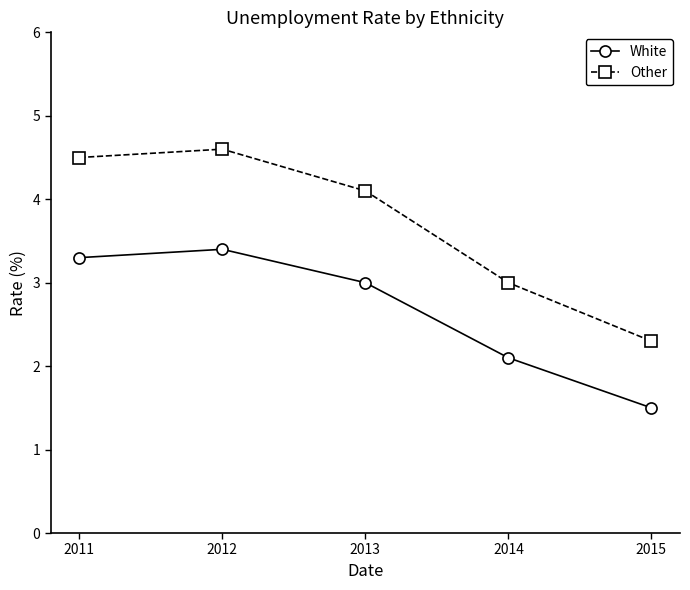

True or false: White and Other cross at least once.

False